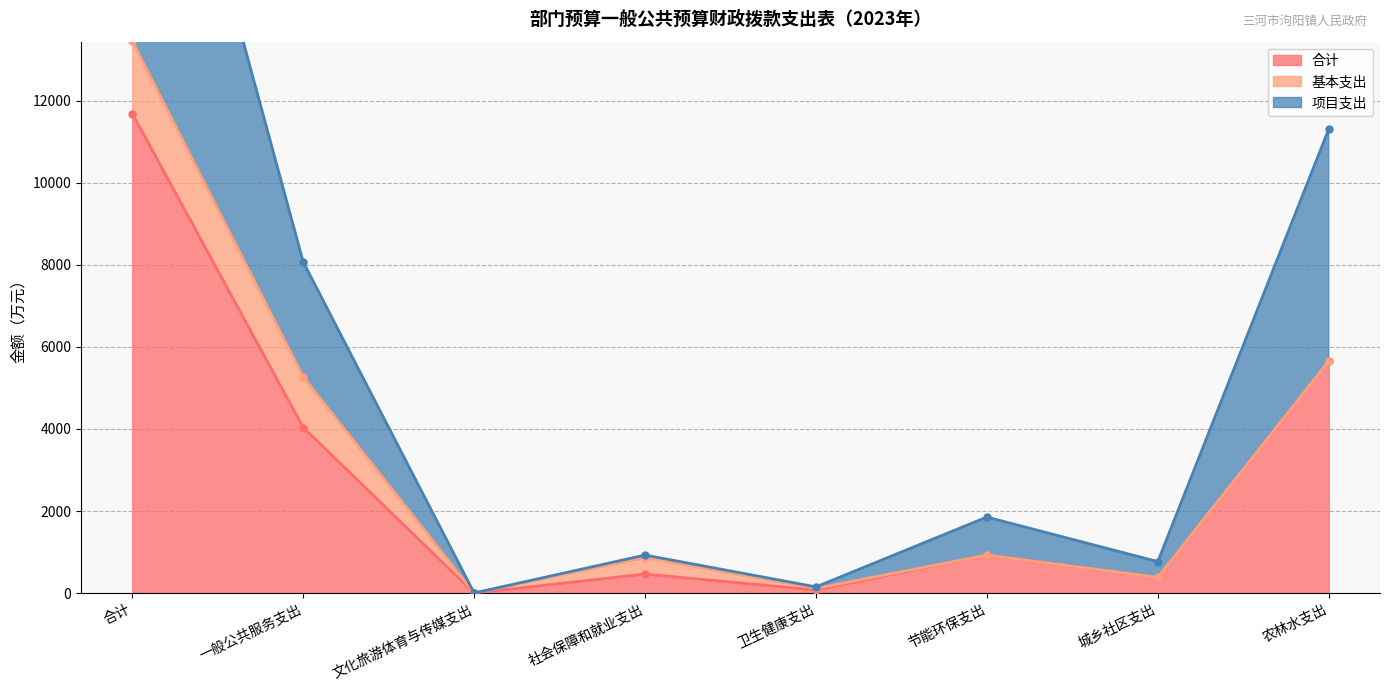

What is the label of the 5th point from the left?

卫生健康支出